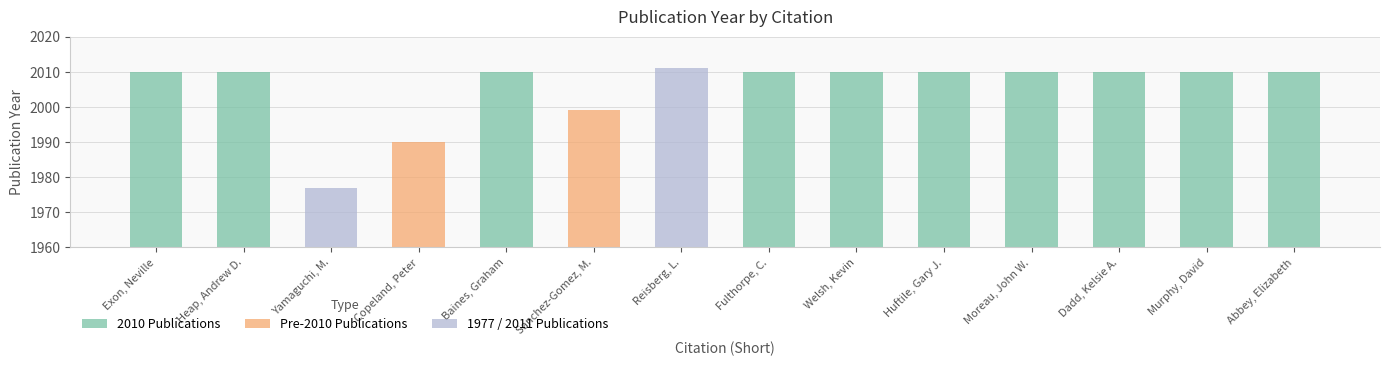

How many data points are above 2010?

1